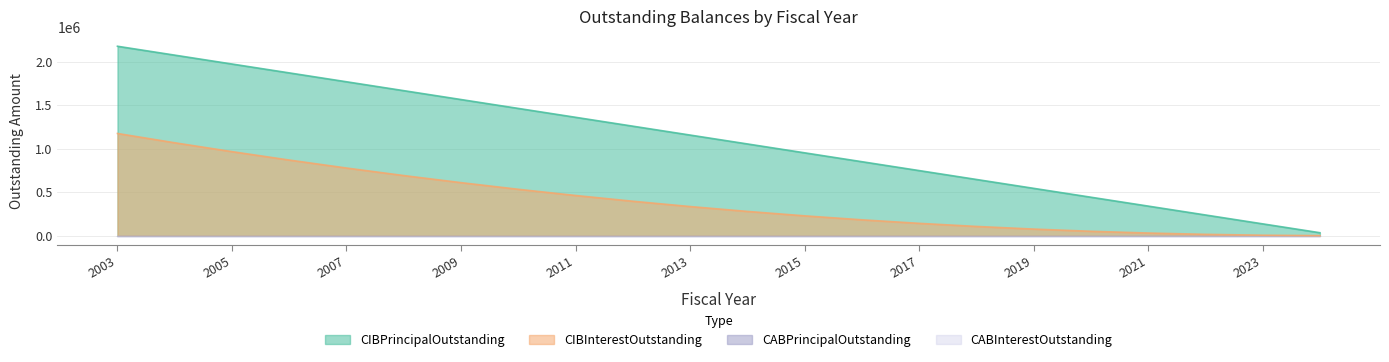

The value of CIBPrincipalOutstanding at 2015 is 1283161.3. True or false?

False